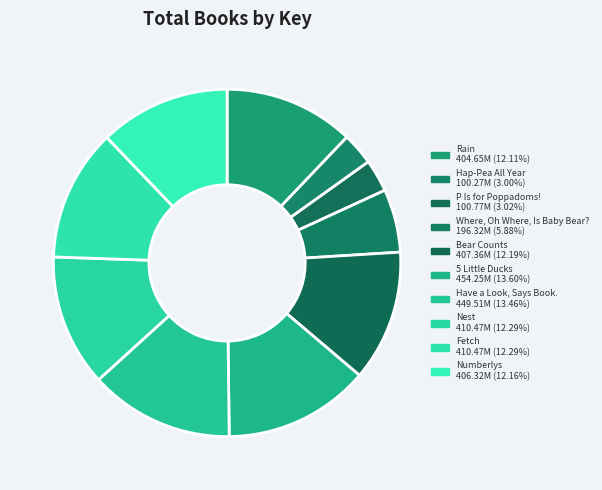

What is the change in value from P Is for Poppadoms! to Numberlys?

+305544039